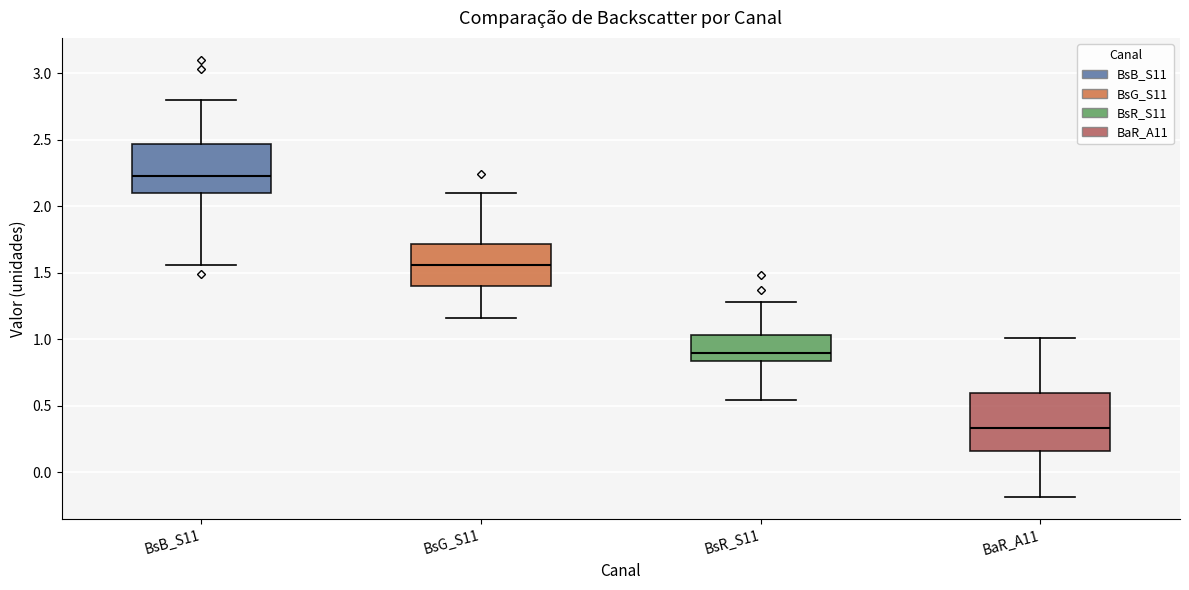

Reading left to right, read every box against the y-axis: the position of its median line, the range the box covers, and the ends of its whiskers. The values are not printed on the chart, so give them approximately, as read against the axis.

BsB_S11: median 2.25, box 2.10 to 2.45, whiskers 1.55 to 2.80
BsG_S11: median 1.55, box 1.40 to 1.70, whiskers 1.15 to 2.10
BsR_S11: median 0.90, box 0.85 to 1.05, whiskers 0.55 to 1.30
BaR_A11: median 0.35, box 0.15 to 0.60, whiskers -0.20 to 1.00